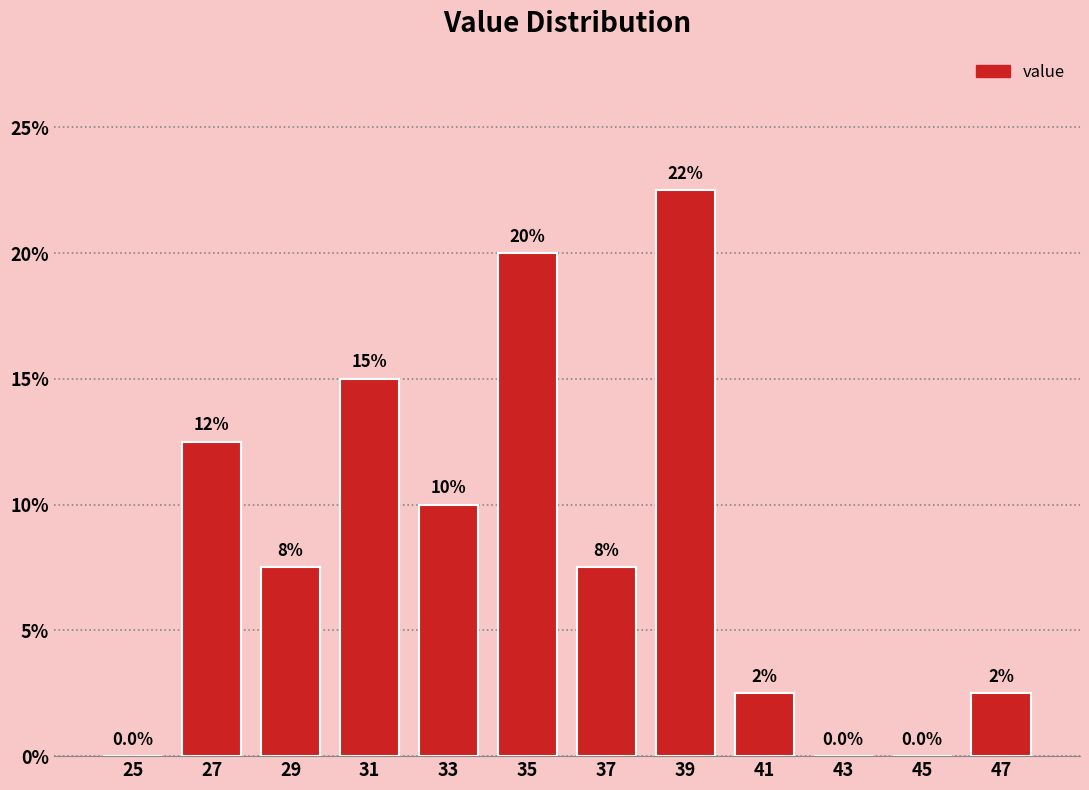

Which range on the x-axis has the tallest bar?

38 to 40